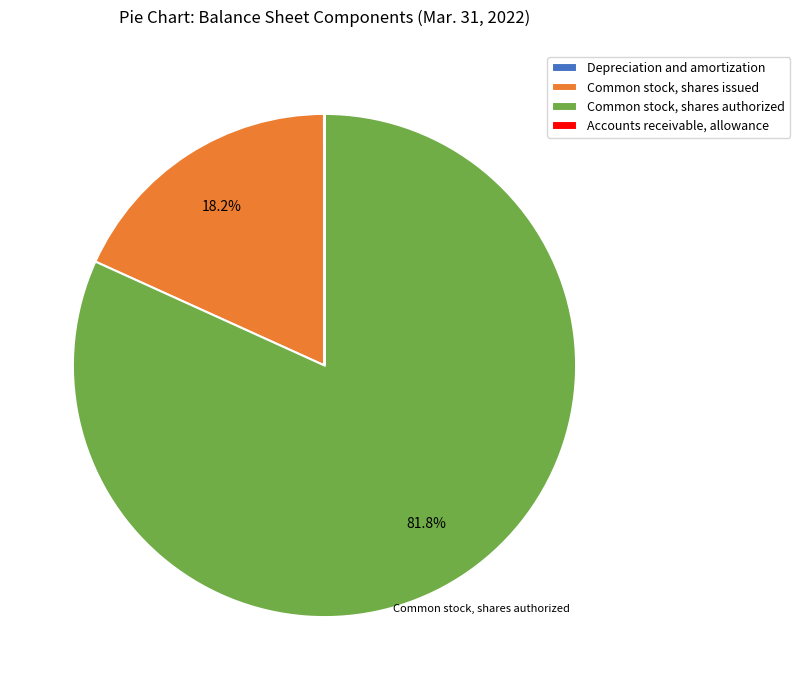

What is the largest slice in the pie chart?

Common stock, shares authorized